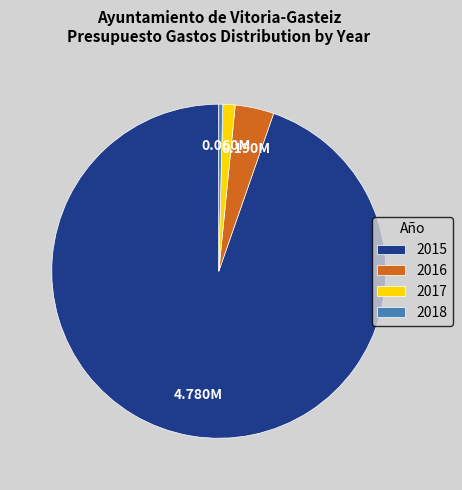

Do 2017 and 2018 together represent more than half of the pie?

No